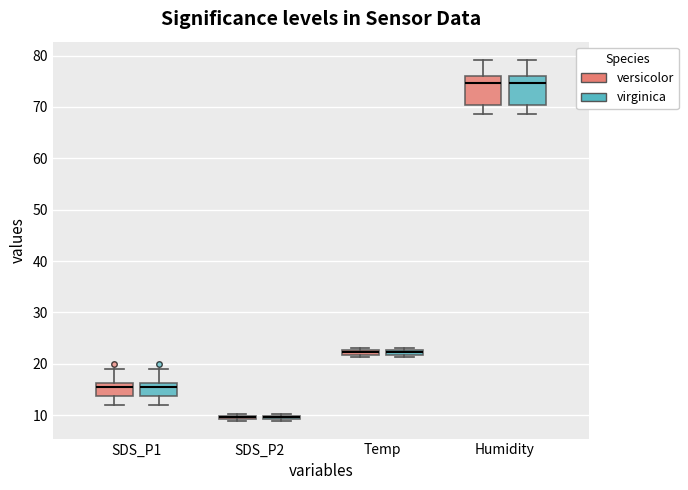

Where is the lower edge of the box for SDS_P2 (virginica) on the y-axis? The values are not printed on the chart, so give them approximately, as read against the axis.

9